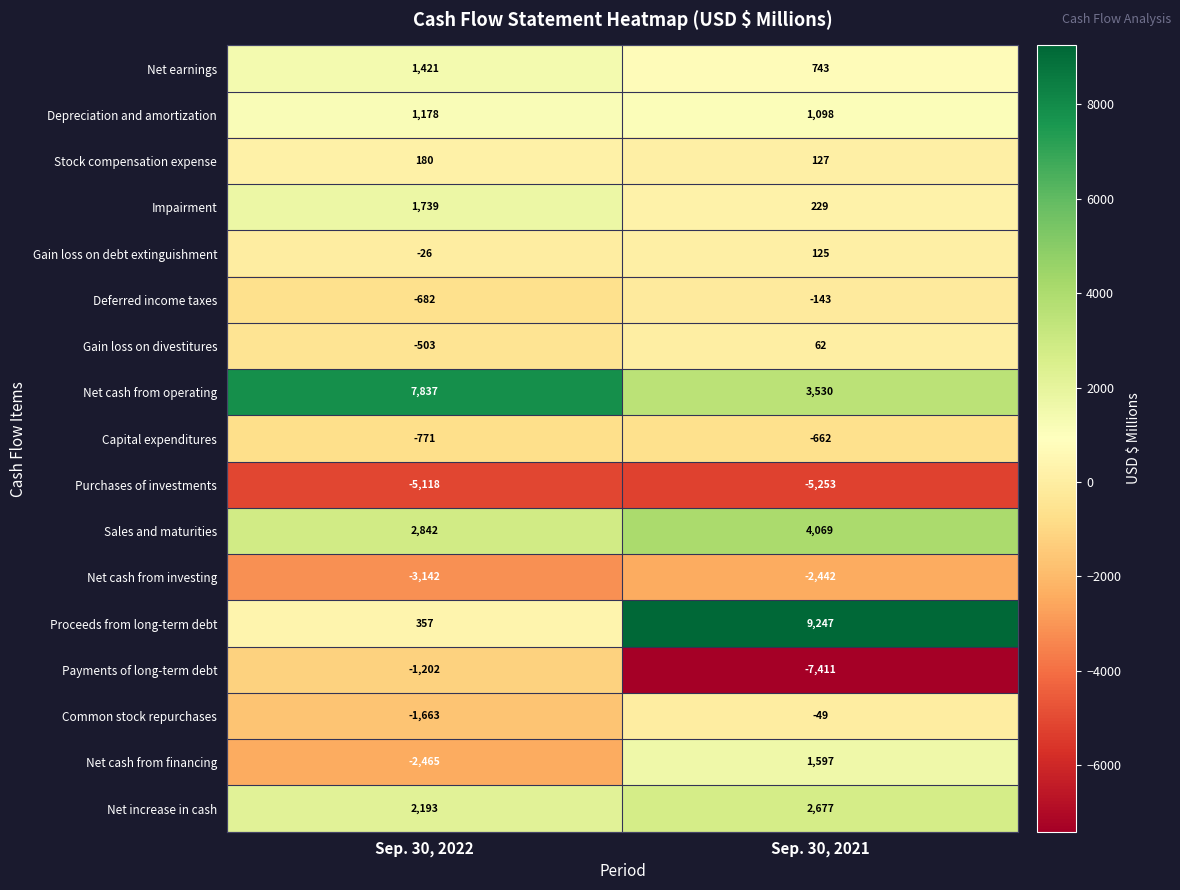

Rank the series at Sep. 30, 2022 from lowest to highest value.

Purchases of investments, Net cash from investing, Net cash from financing, Common stock repurchases, Payments of long-term debt, Capital expenditures, Deferred income taxes, Gain loss on divestitures, Gain loss on debt extinguishment, Stock compensation expense, Proceeds from long-term debt, Depreciation and amortization, Net earnings, Impairment, Net increase in cash, Sales and maturities, Net cash from operating